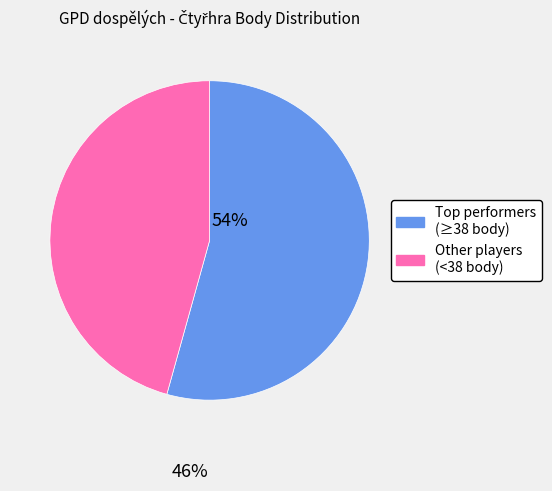

Is there any slice that represents more than half of the pie?

Yes